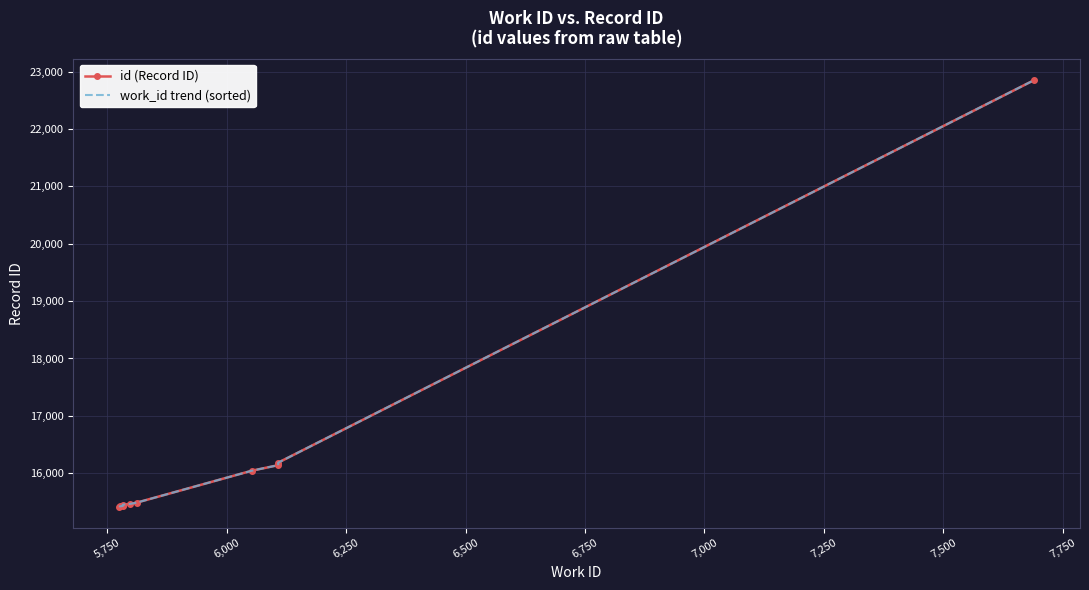

What is the sum of all id (Record ID) values?

163889